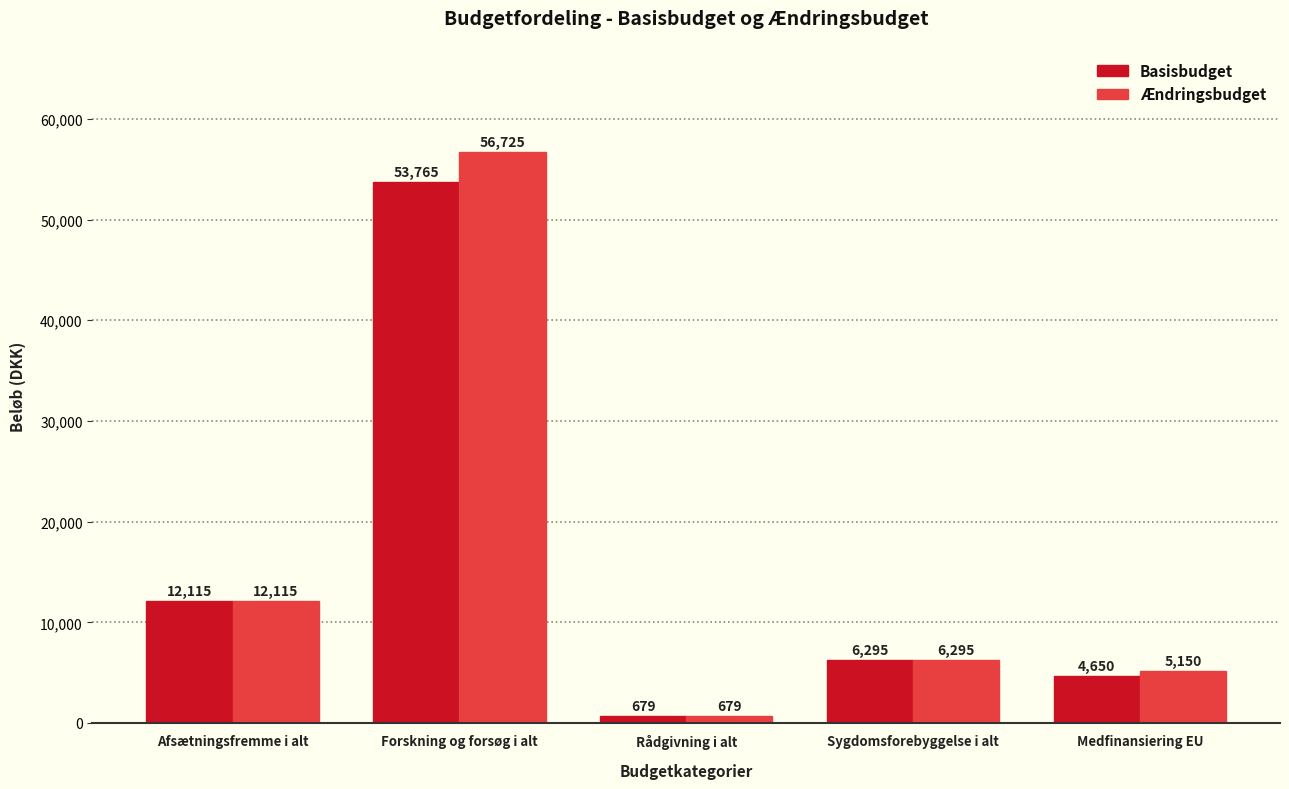

Reading left to right, what are all the values shown in this chart?

Basisbudget: 12115	53765	679	6295	4650
Ændringsbudget: 12115	56725	679	6295	5150